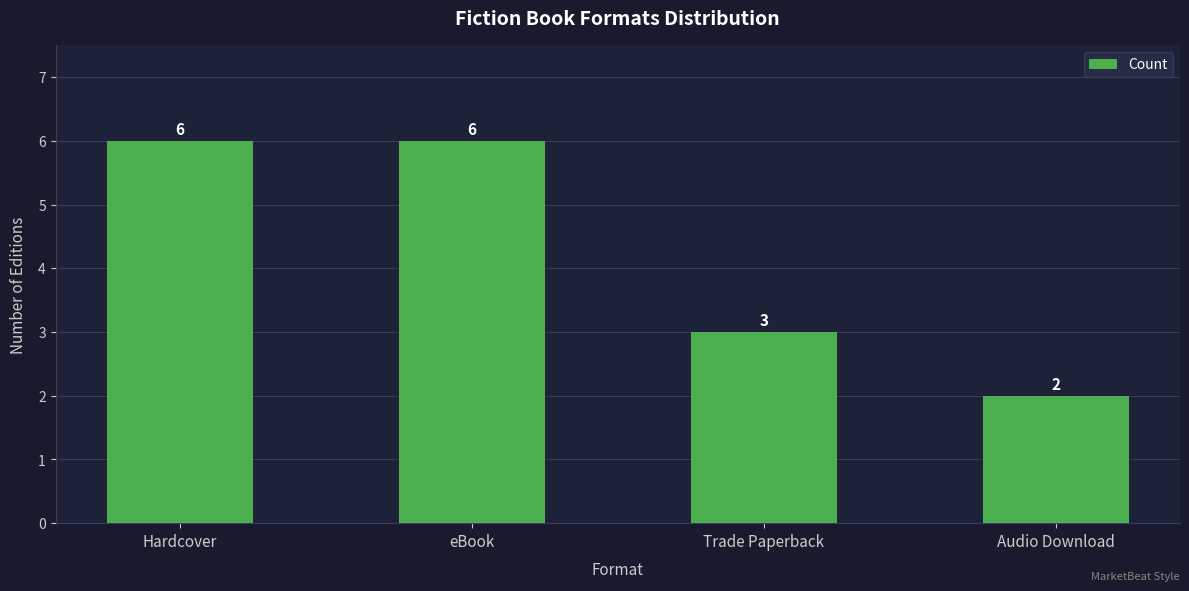

What is the sum of the values at Hardcover and eBook?

12